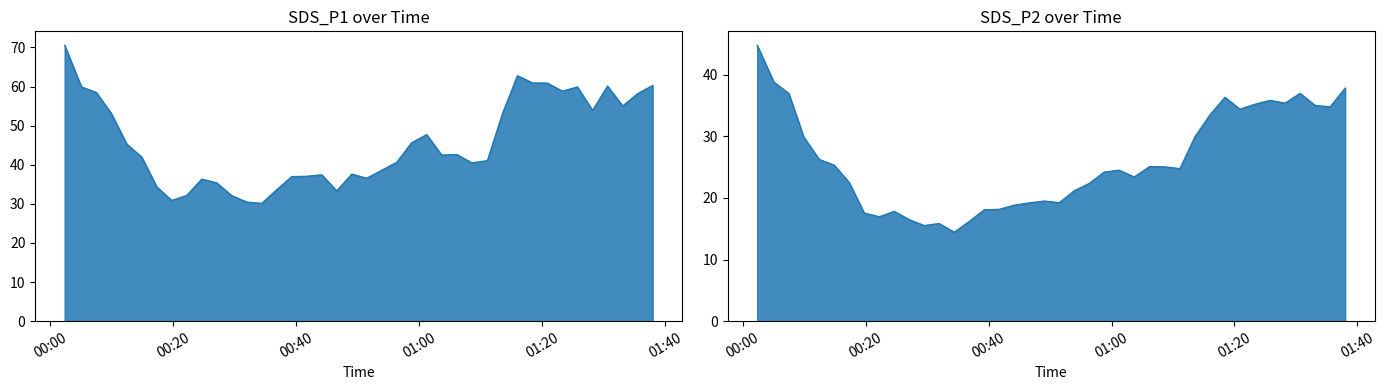

Is the value of SDS_P1 at 2022/01/01 01:01:14 greater than the value of SDS_P2 at 2022/01/01 00:51:29?

Yes